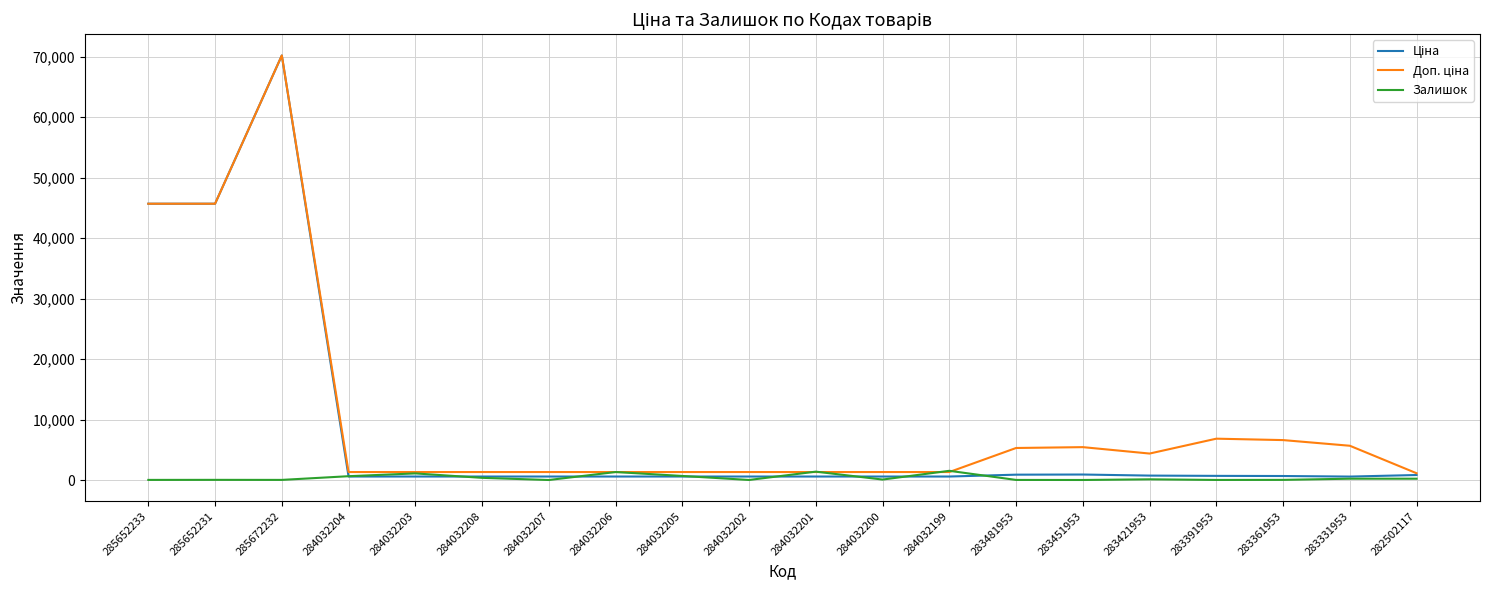

What position from the right is 282502117?

1